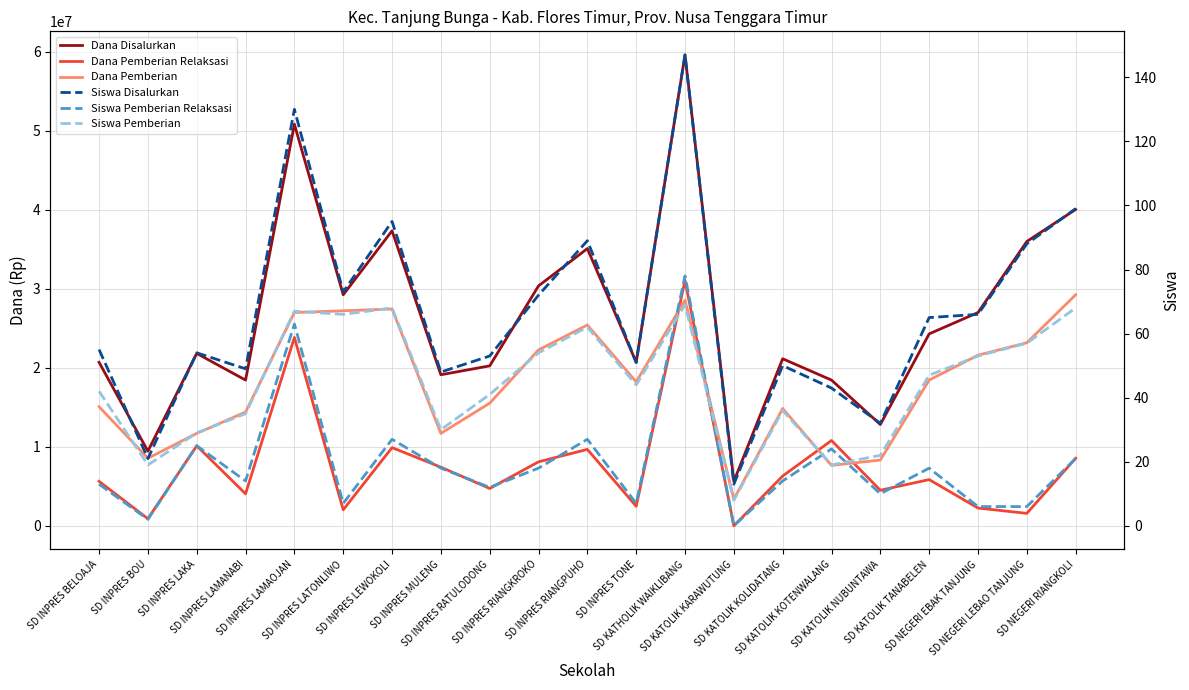

What are all the series names shown in the legend?

Dana Disalurkan, Dana Pemberian Relaksasi, Dana Pemberian, Siswa Disalurkan, Siswa Pemberian Relaksasi, Siswa Pemberian